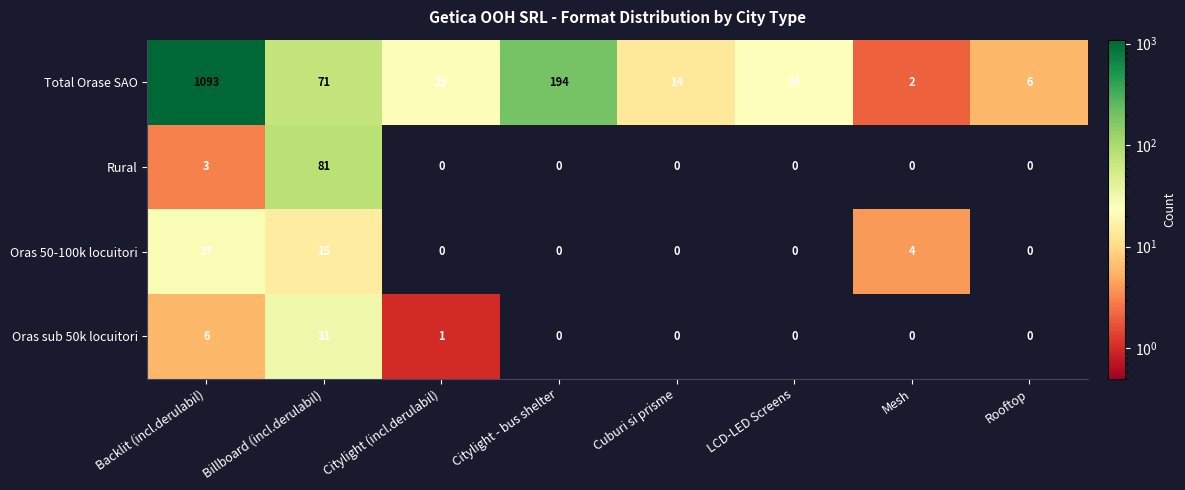

True or false: Rural has a value of 0 at Rooftop.

True